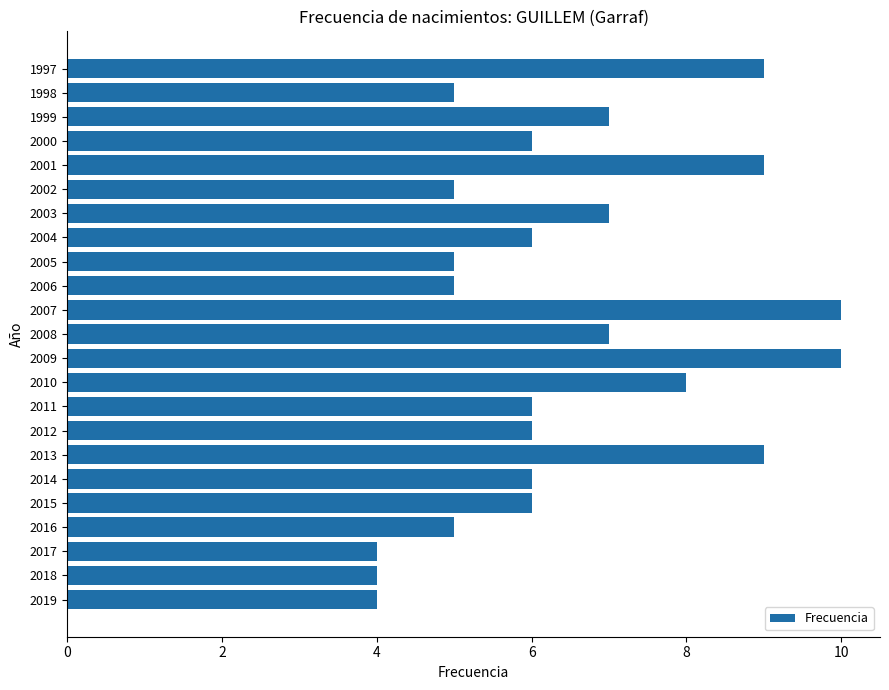

What is the change in value from 2019 to 1999?

+3